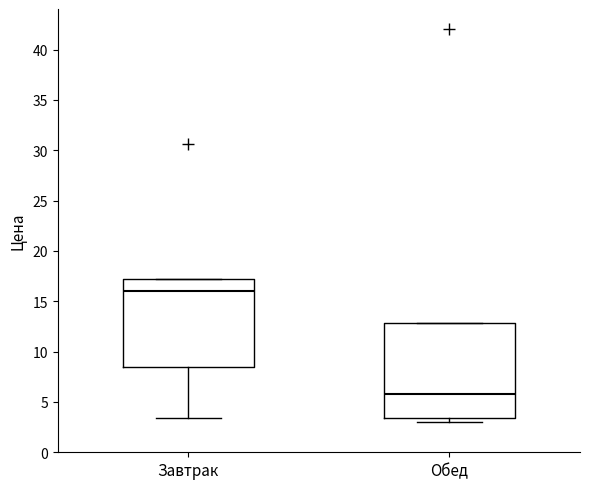

Where is the lower edge of the box for Обед on the y-axis? The values are not printed on the chart, so give them approximately, as read against the axis.

3.5